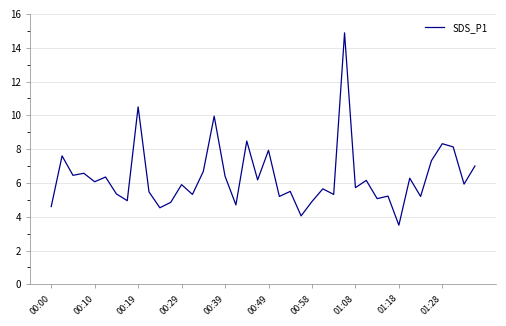

What is the difference between the maximum and minimum values?

11.4